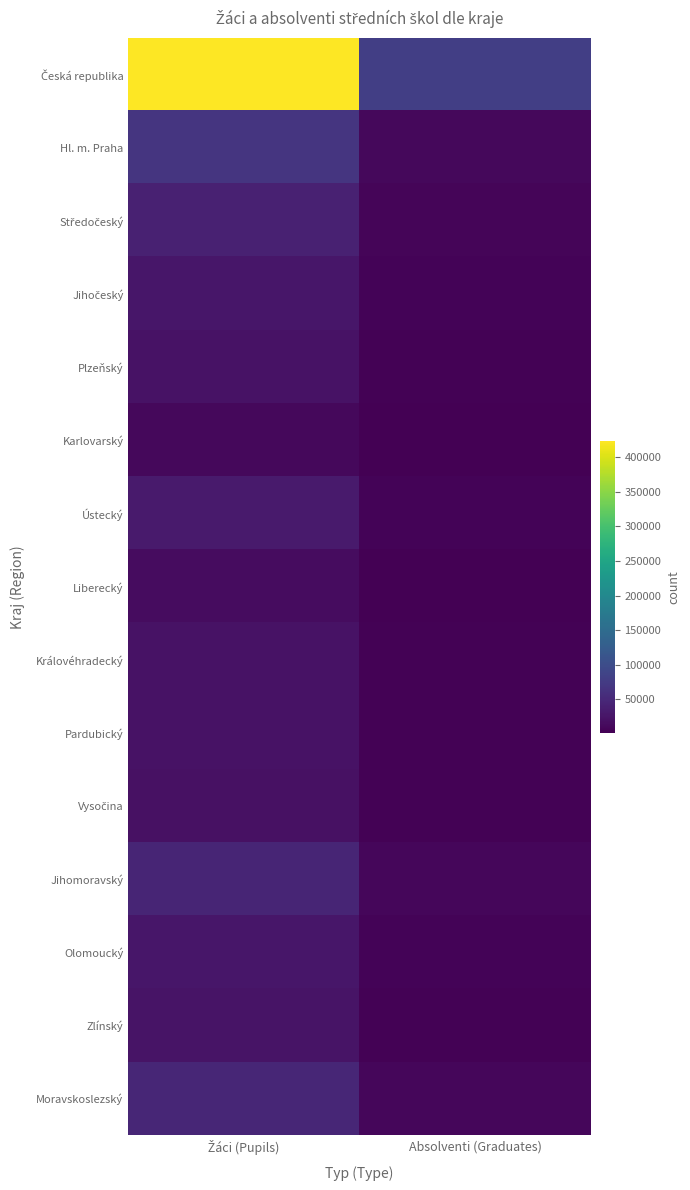

Between Absolventi (Graduates) and Žáci (Pupils), which is larger?

Žáci (Pupils)